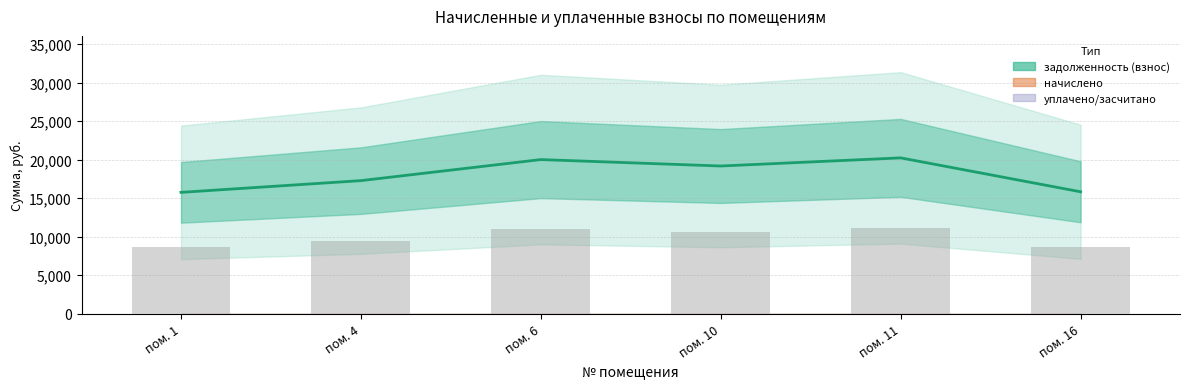

At which category does the chart reach its minimum across all series?

1